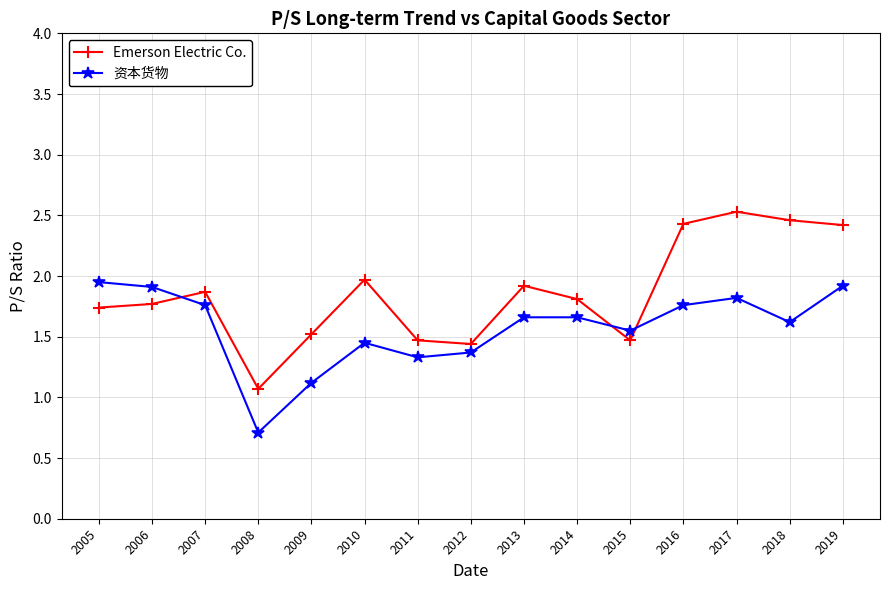

List the series in order of their peak value, lowest first.

资本货物, Emerson Electric Co.